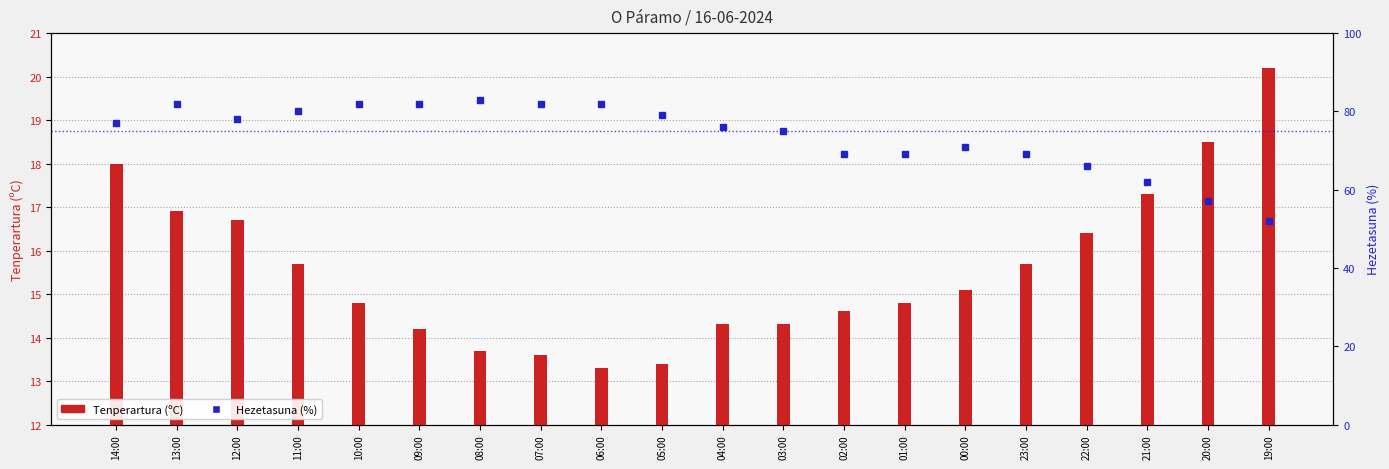

Where does the Tenperartura (ºC) series first go above 15?

14:00